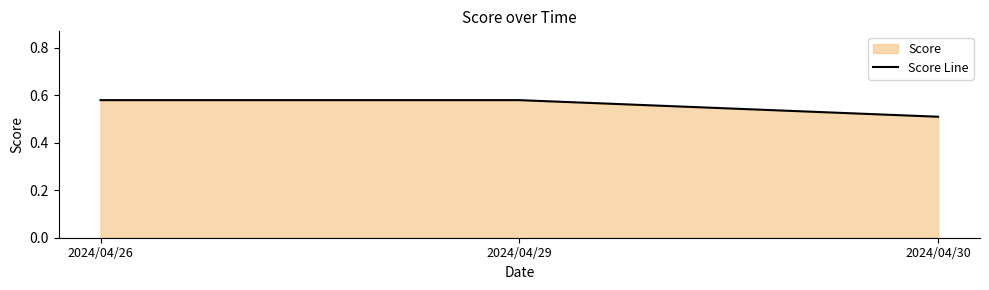

Reading left to right, extract all data points from this chart.

2024/04/26=0.6	2024/04/29=0.6	2024/04/30=0.5